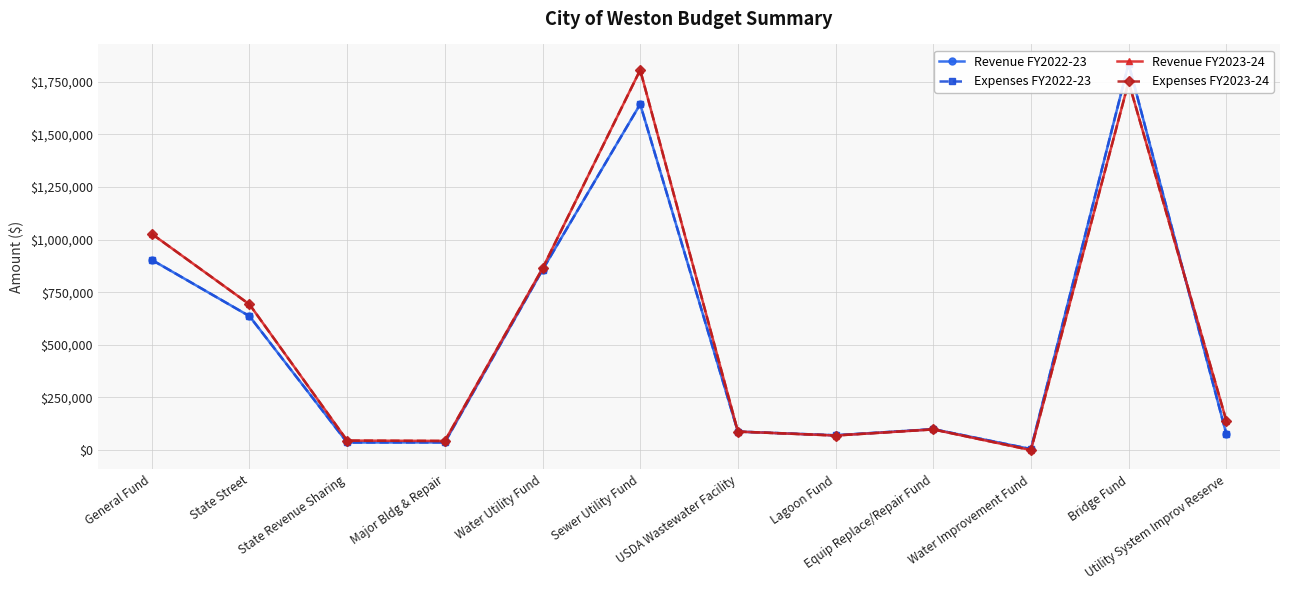

Rank the categories by Revenue FY2023-24 value from highest to lowest.

Sewer Utility Fund, Bridge Fund, General Fund, Water Utility Fund, State Street, Utility System Improv Reserve, Equip Replace/Repair Fund, USDA Wastewater Facility, Lagoon Fund, State Revenue Sharing, Major Bldg & Repair, Water Improvement Fund